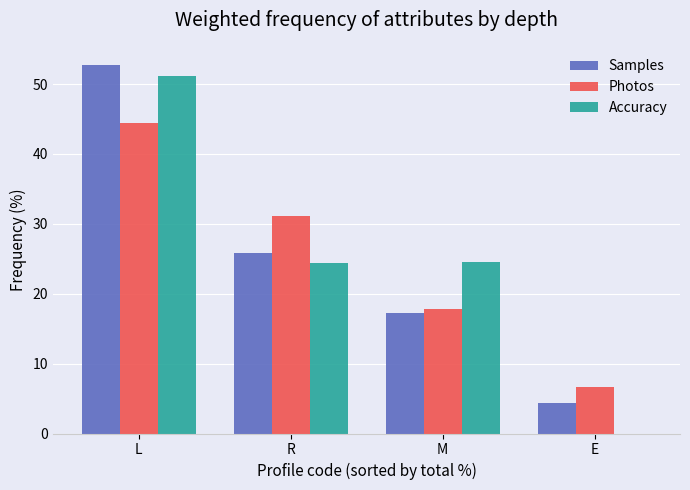

What is the greatest value displayed?

52.7